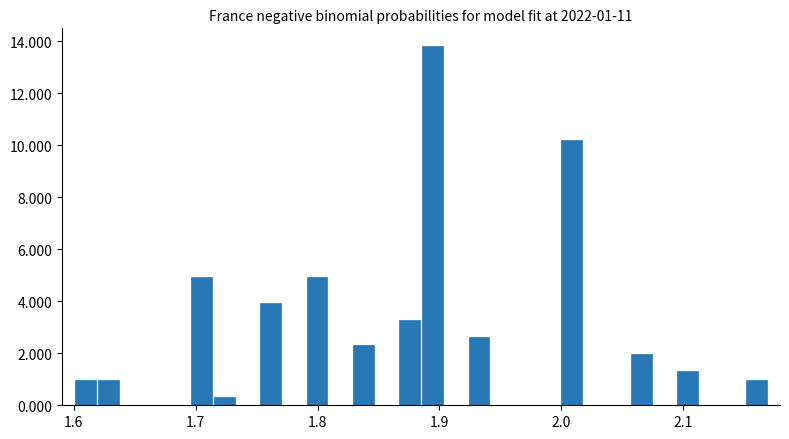

Around what value on the x-axis is the tallest bar? Give the approximate position of its centre, as read against the axis.

1.89